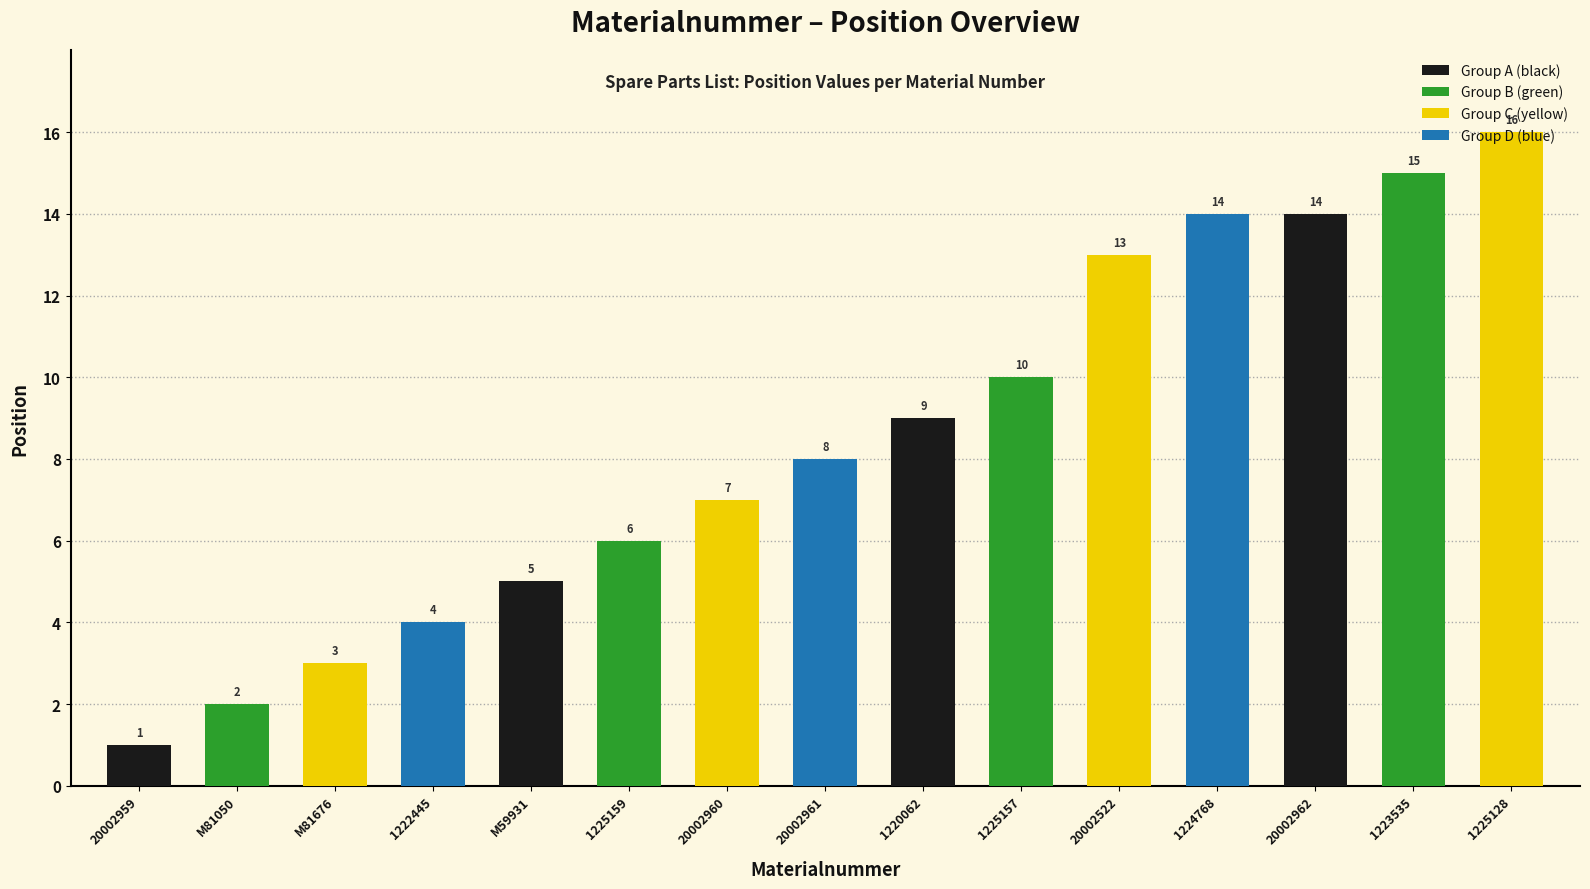

Reading left to right, extract all data points from this chart.

1	2	3	4	5	6	7	8	9	10	13	14	14	15	16